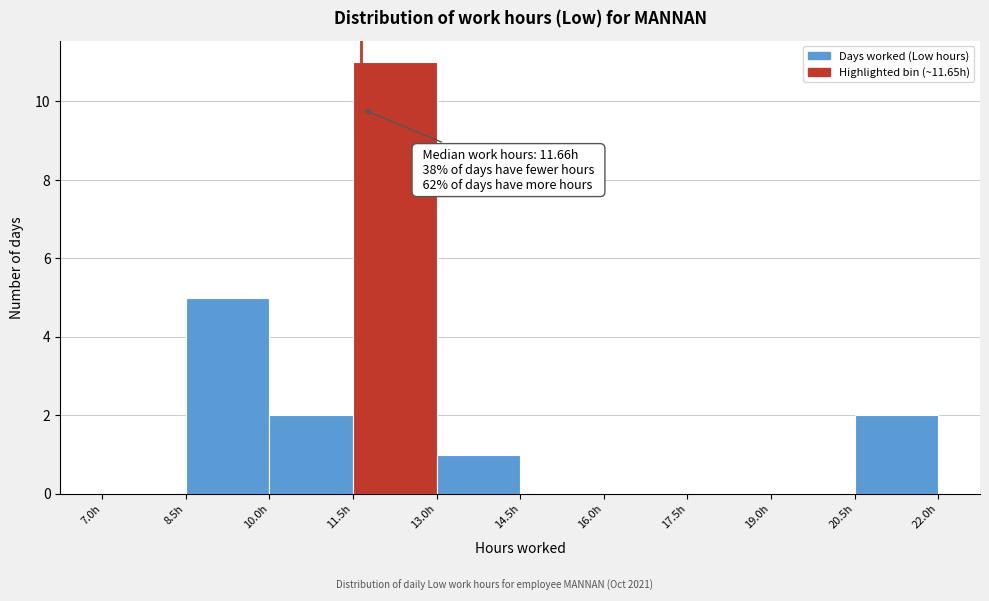

Which range on the x-axis has the tallest bar?

11.5 to 13.0